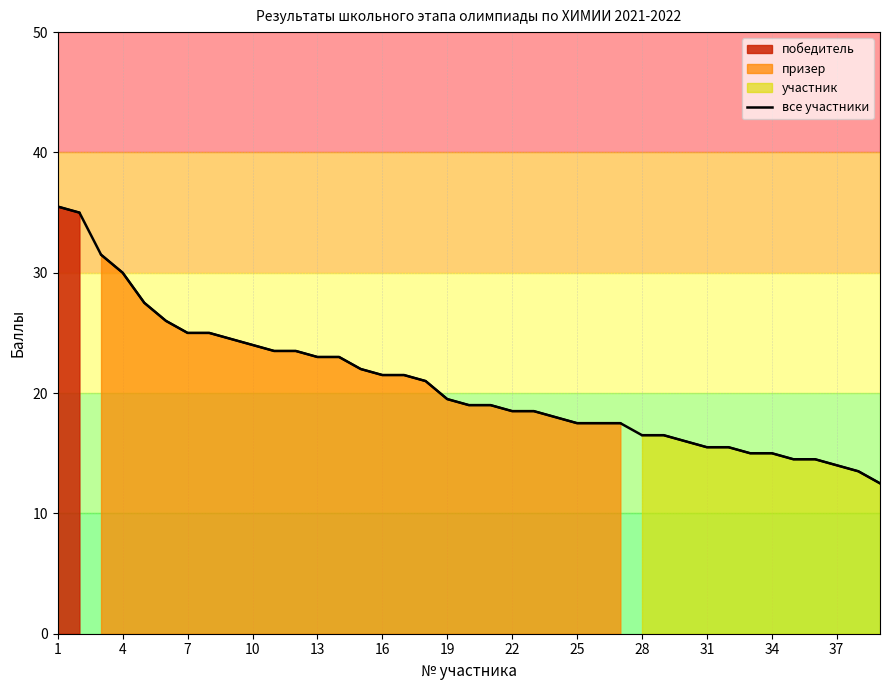

True or false: the data has more than 2 interior local peaks.

False